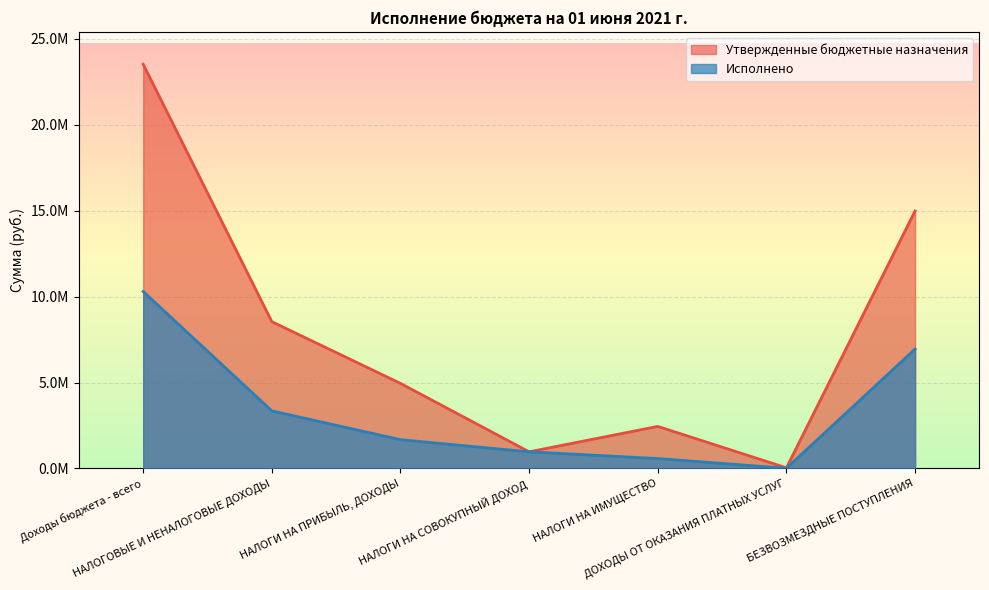

At which category is the sum across all series the highest?

Доходы бюджета - всего